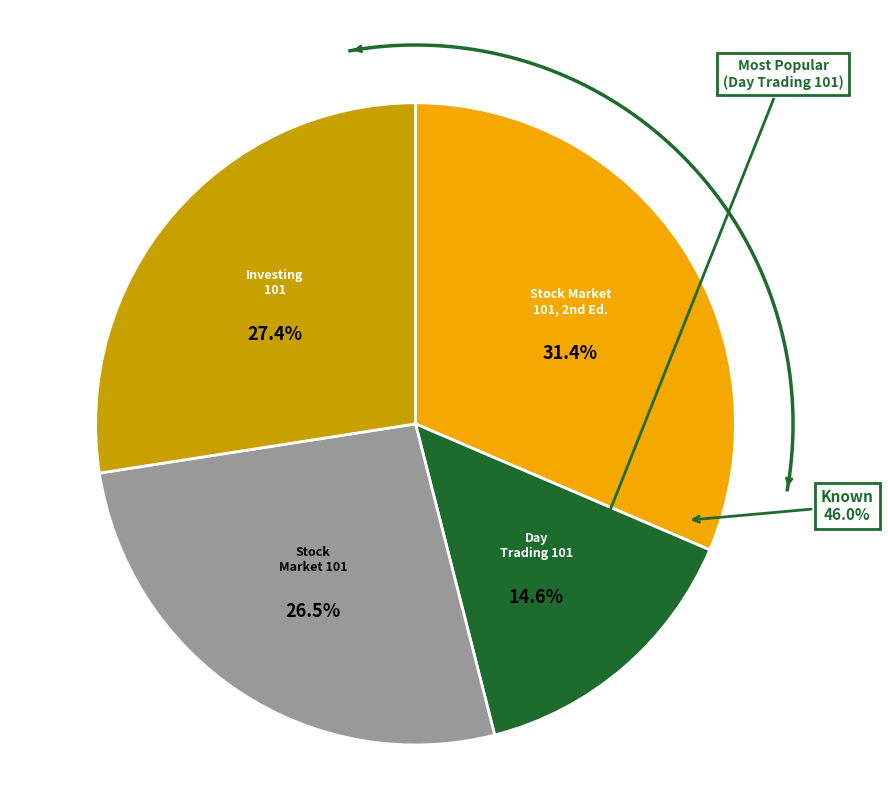

How many segments does this pie chart have?

4